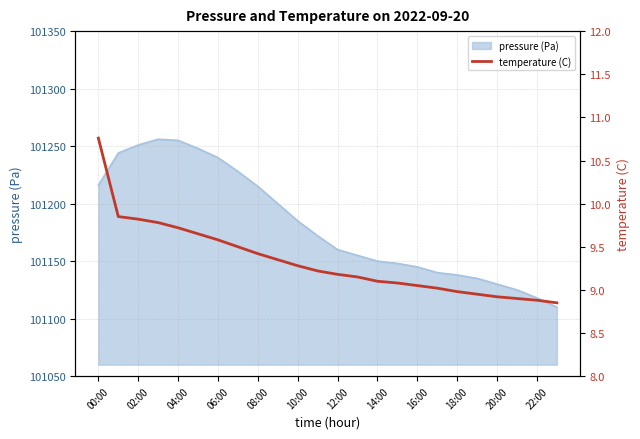

Is it true that pressure (Pa) equals 101160 at 12:00?

True